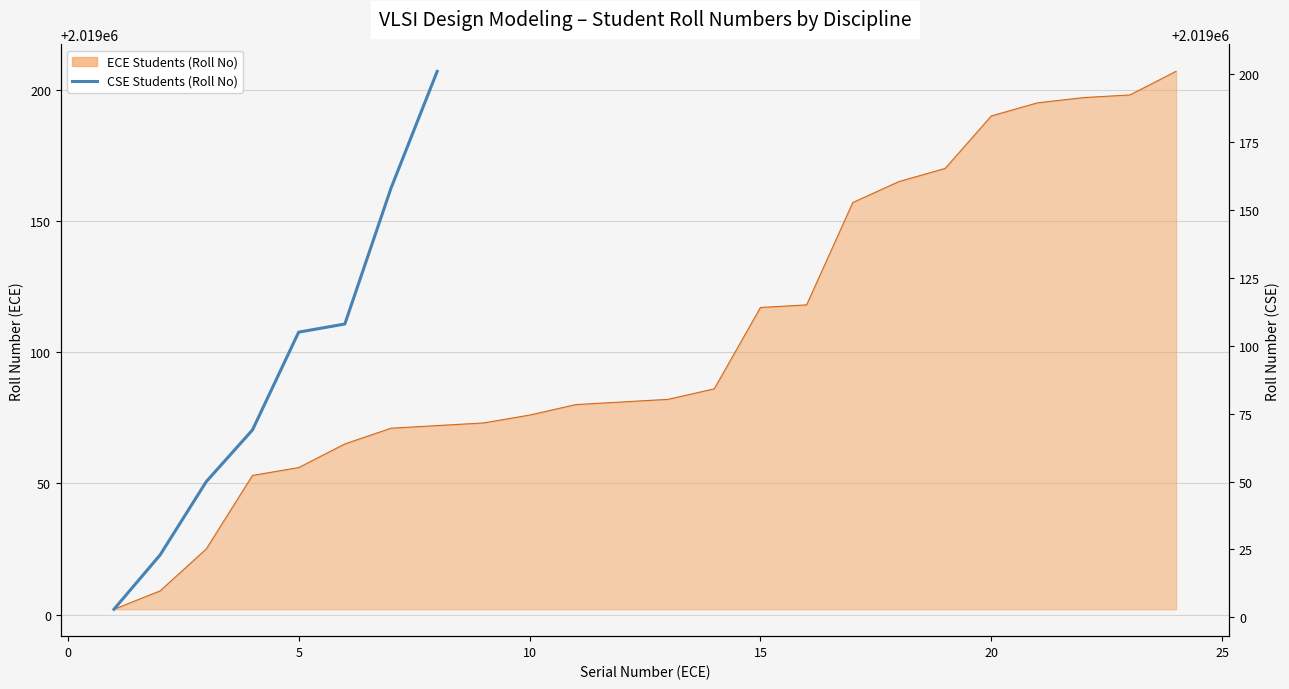

What is the ratio of the value at 5 to the value at 10?

1.0